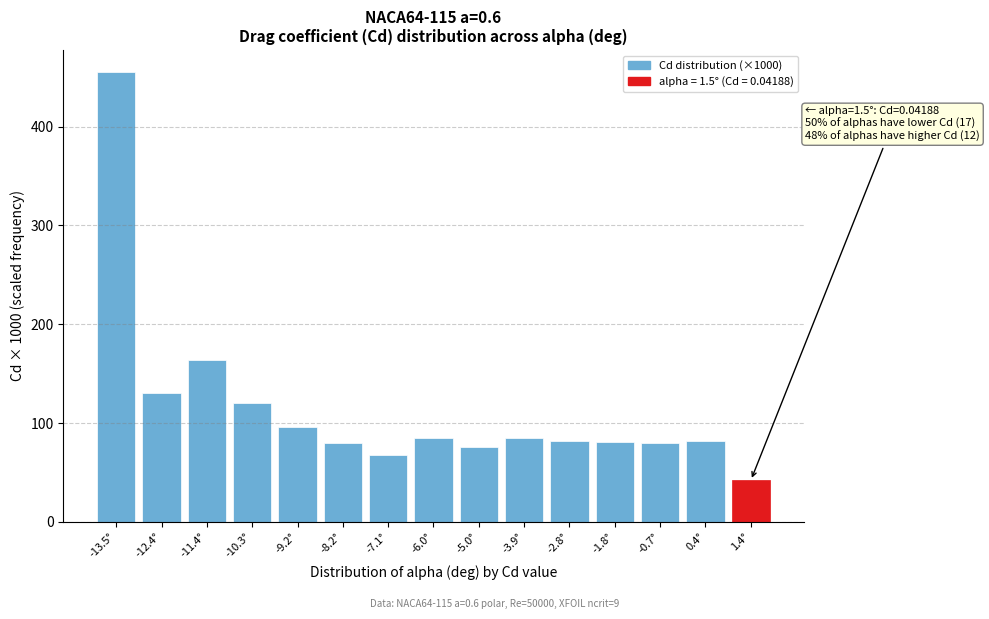

What is the label of the 15th bar from the right?

-13.5°